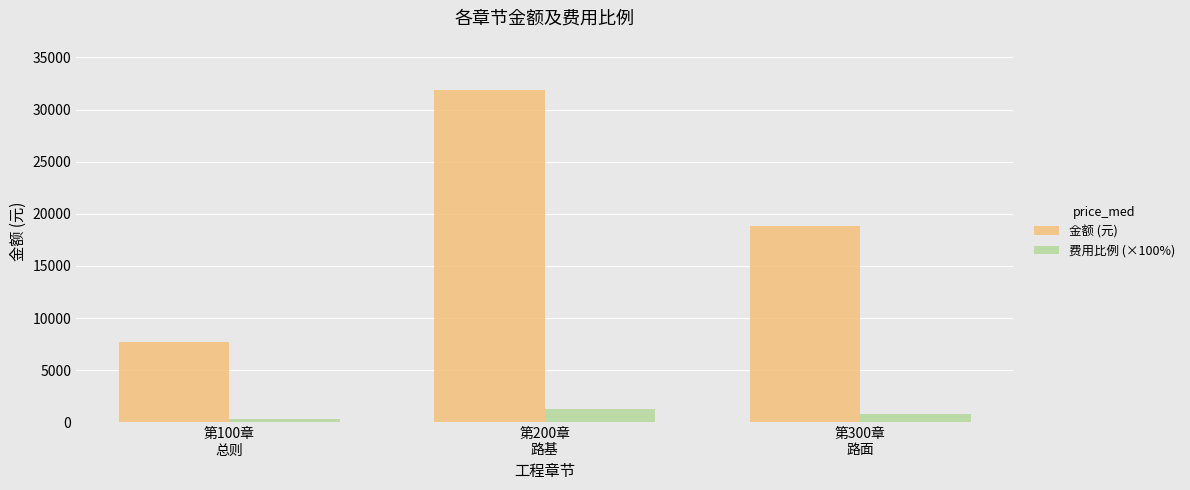

What is the maximum value shown in the chart?

31833